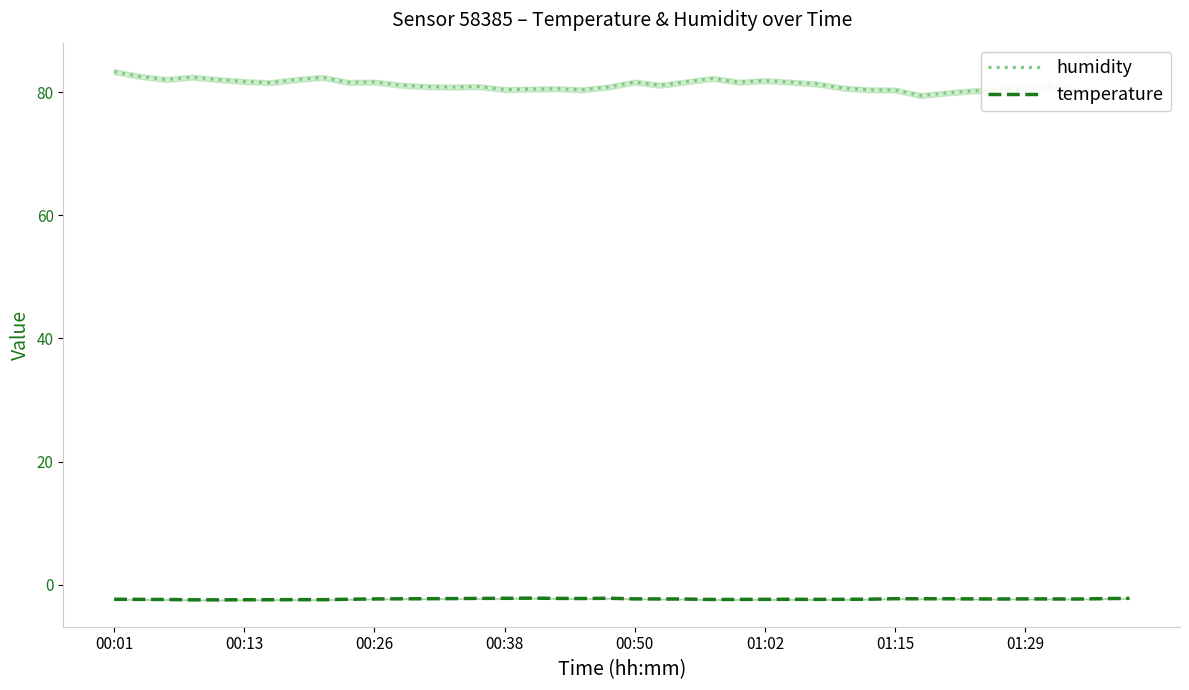

What are all the series names shown in the legend?

humidity, temperature